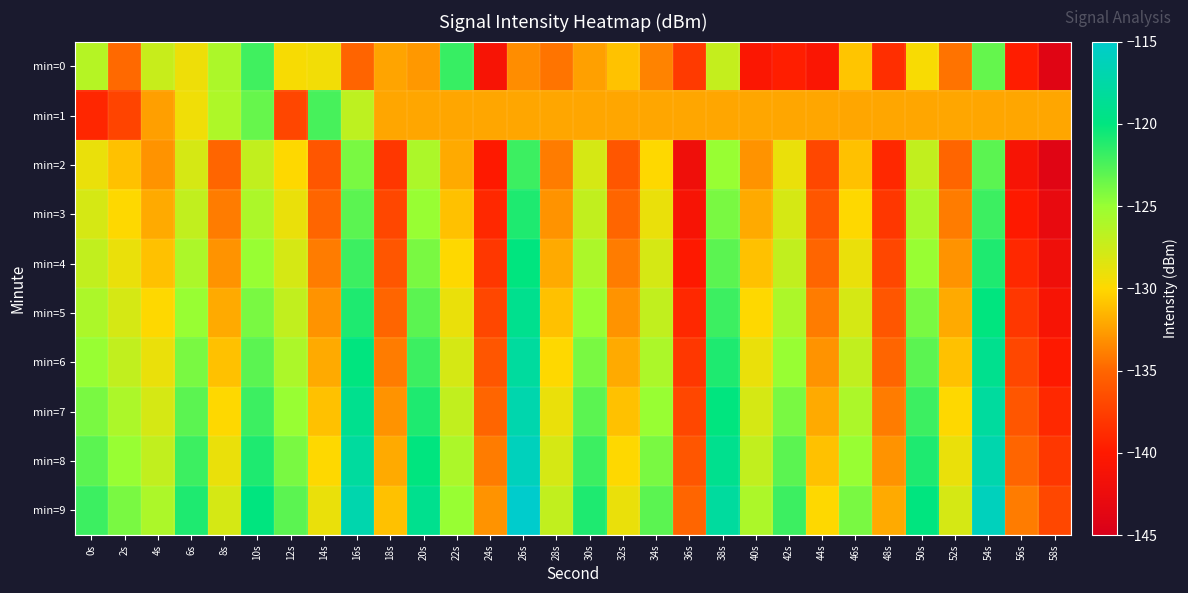

At how many categories does at least one series exceed -126?

18